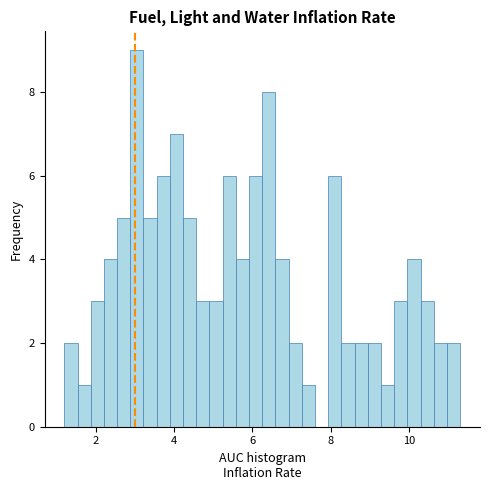

Read against the x-axis, roughly where is the centre of the tallest bar?

3.0